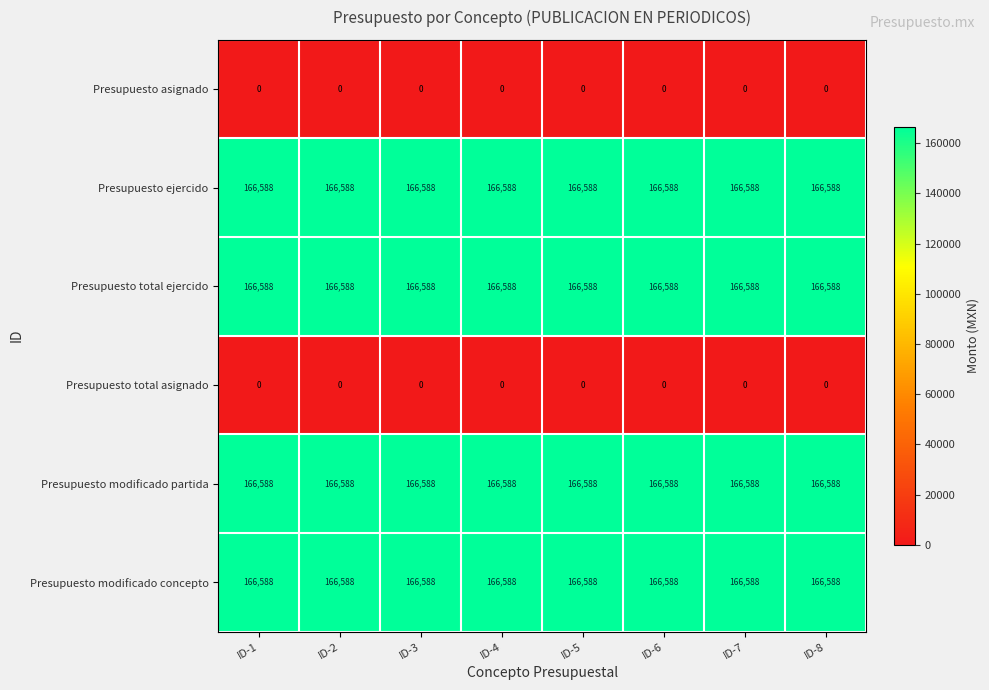

Is the value of Presupuesto asignado at ID-3 greater than the value of Presupuesto ejercido at ID-4?

No